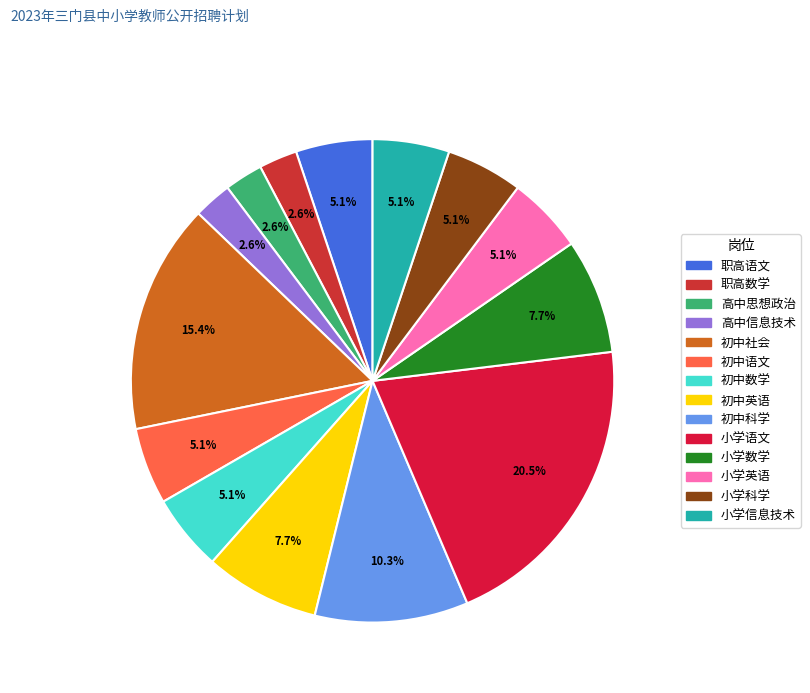

What is the smallest slice in the pie chart?

职高数学